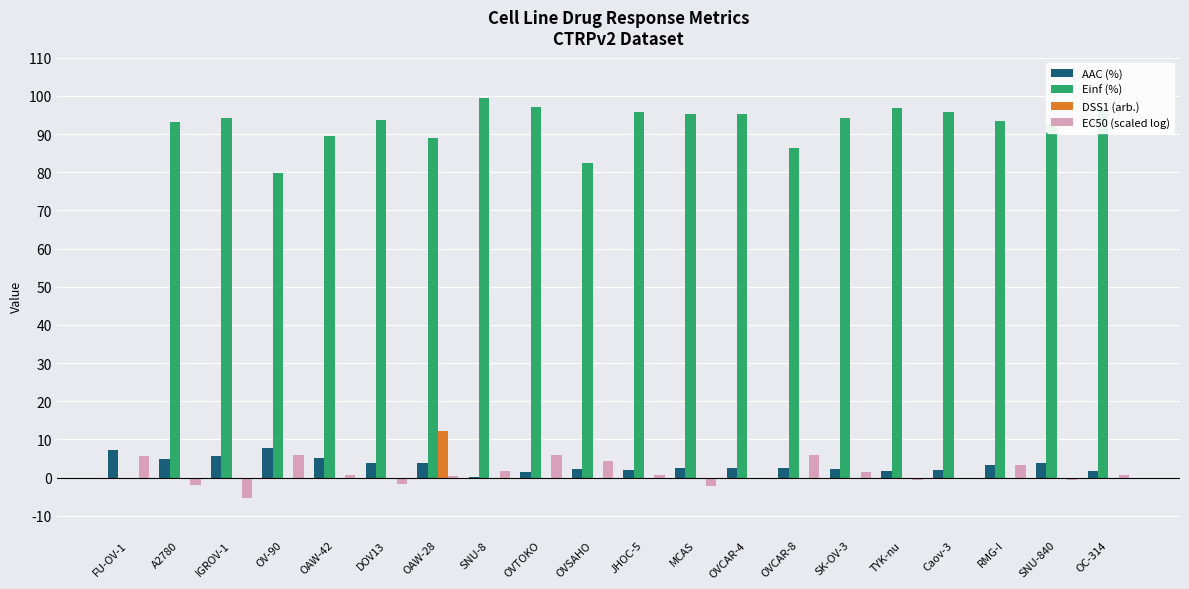

How many groups of bars are there?

20